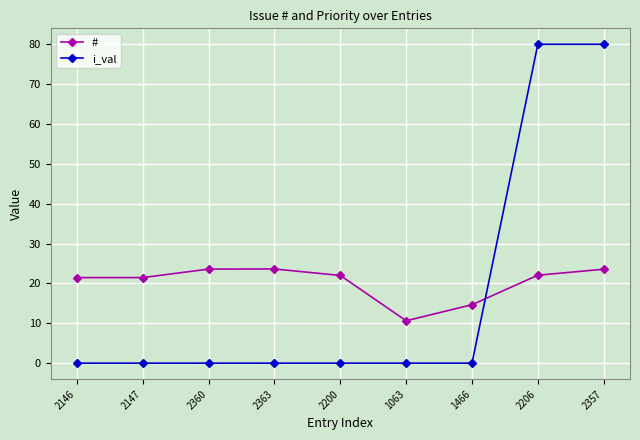

Is this an area chart (filled region under the line)?

No